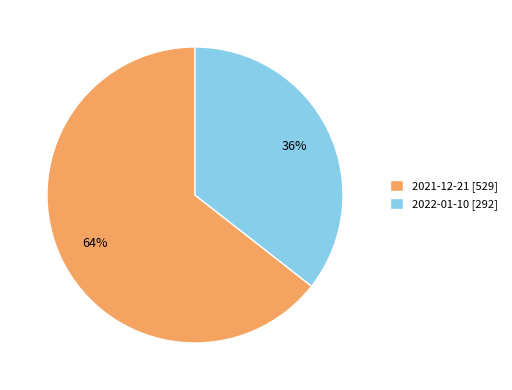

The 2021-12-21 slice represents 76% of the pie. True or false?

False